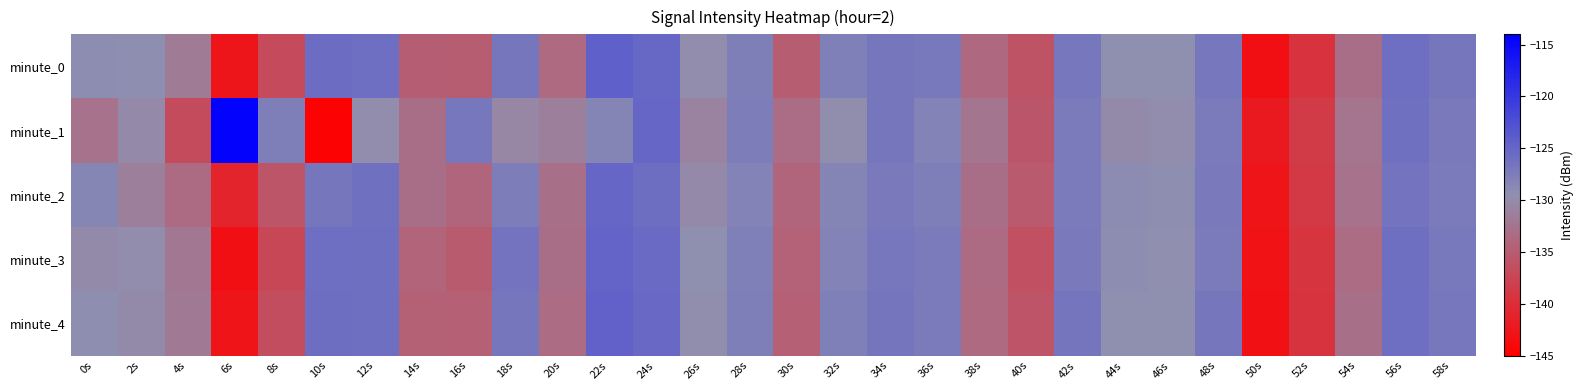

Which series has the largest total across all categories?

minute_1